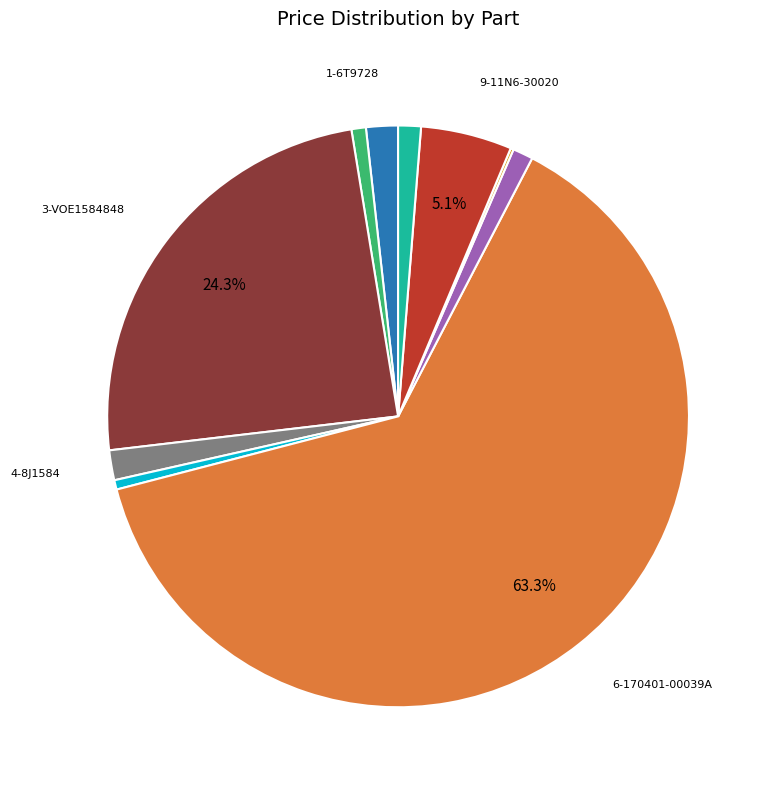

To the nearest percent, what is the average slice percentage?

10%